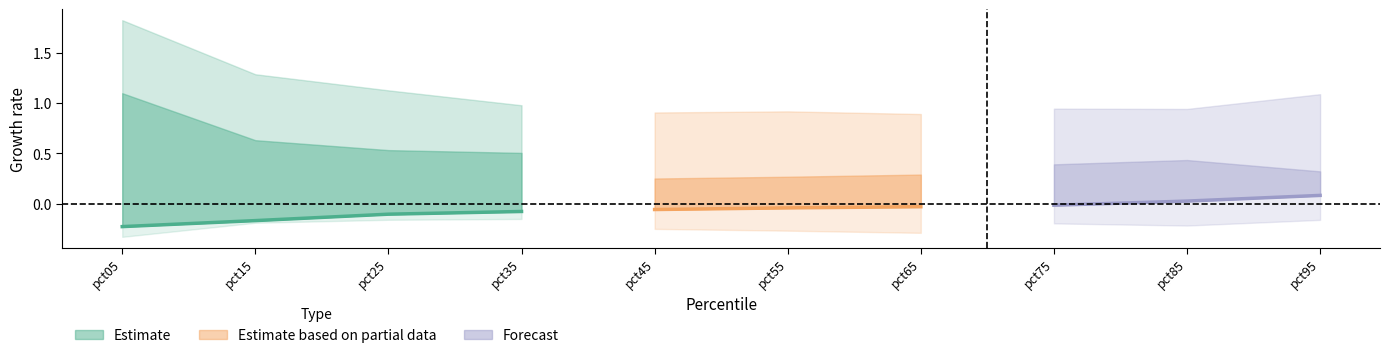

What is the minimum value shown in the chart?

-0.2